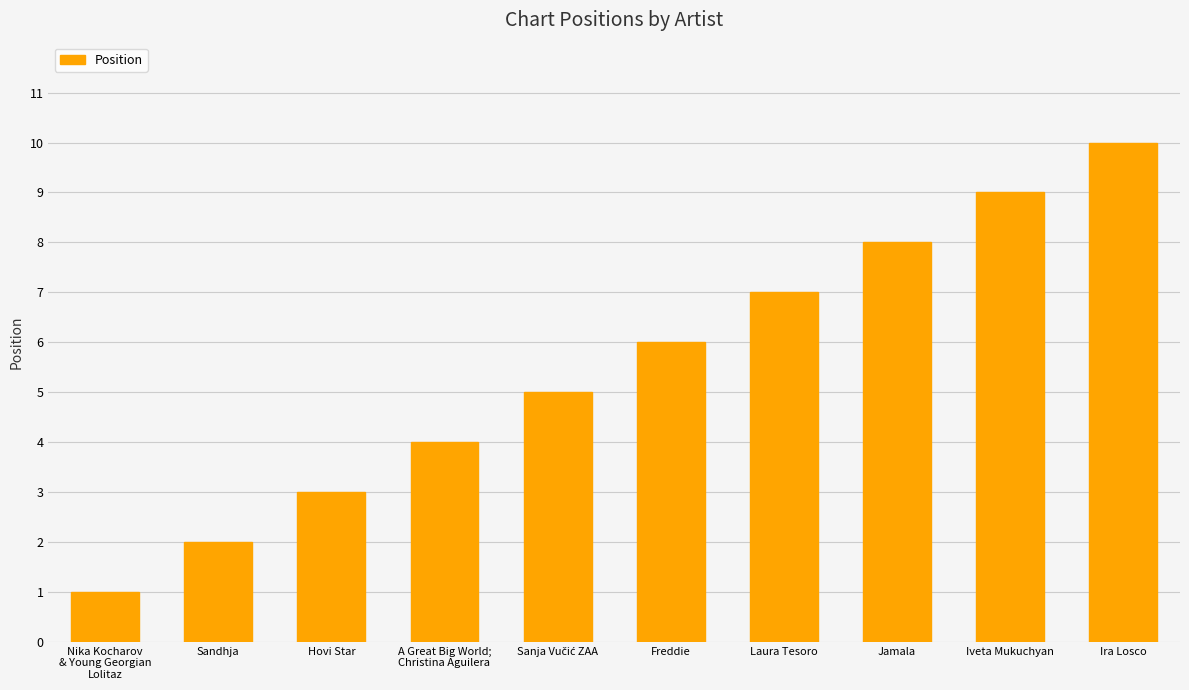

At which category does the chart reach its minimum across all series?

Nika Kocharov
& Young Georgian
Lolitaz